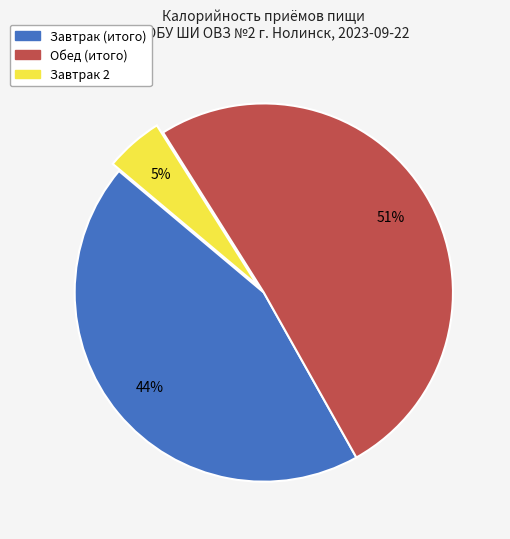

Combined, do Завтрак (итого) and Обед (итого) account for over 50%?

Yes